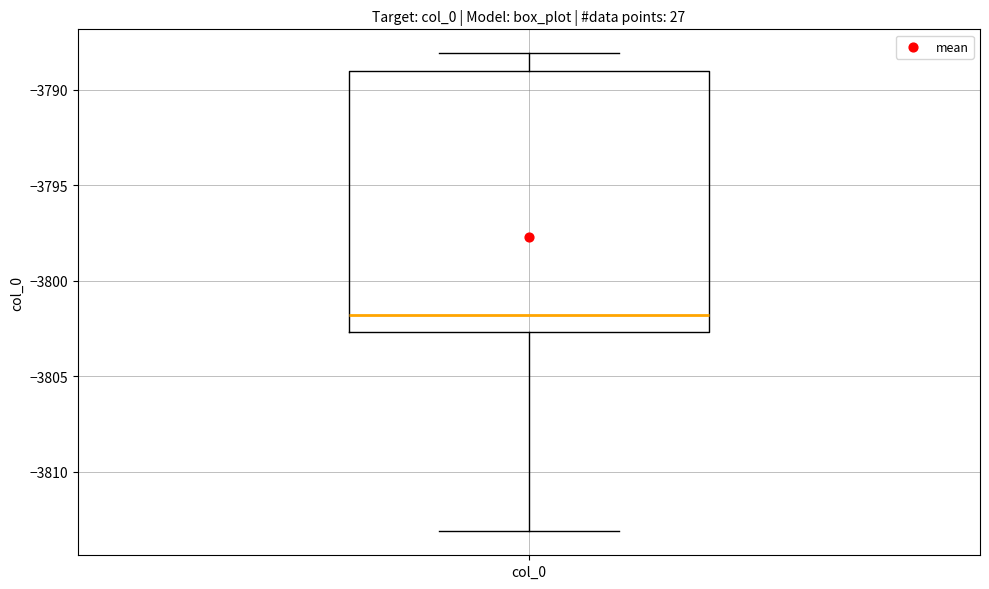

Transcribe this box plot: give where the median line is, the range the box spans, and where the two whiskers end, as read against the y-axis. The values are not printed on the chart, so give them approximately, as read against the axis.

median -3802.0, box -3802.5 to -3789.0, whiskers -3813.0 to -3788.0